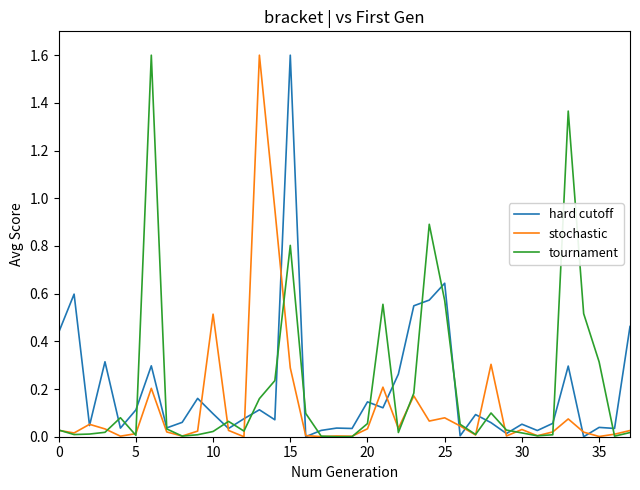

What is the maximum value shown in the chart?

1.6